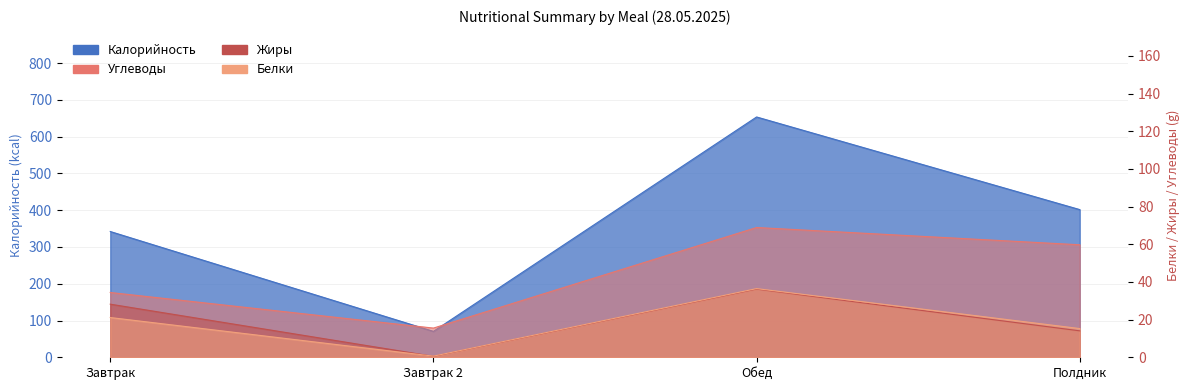

What position from the right is Полдник?

1